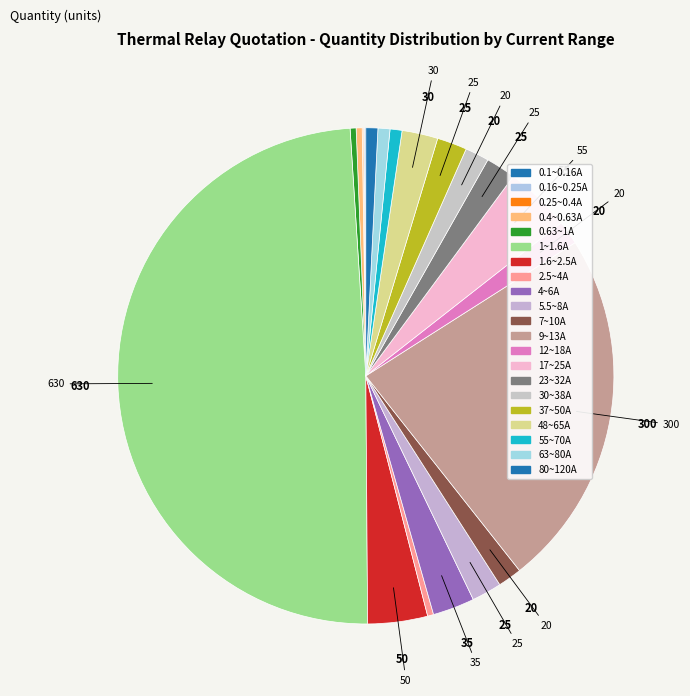

True or false: 0.63~1A accounts for 15% of the total.

False